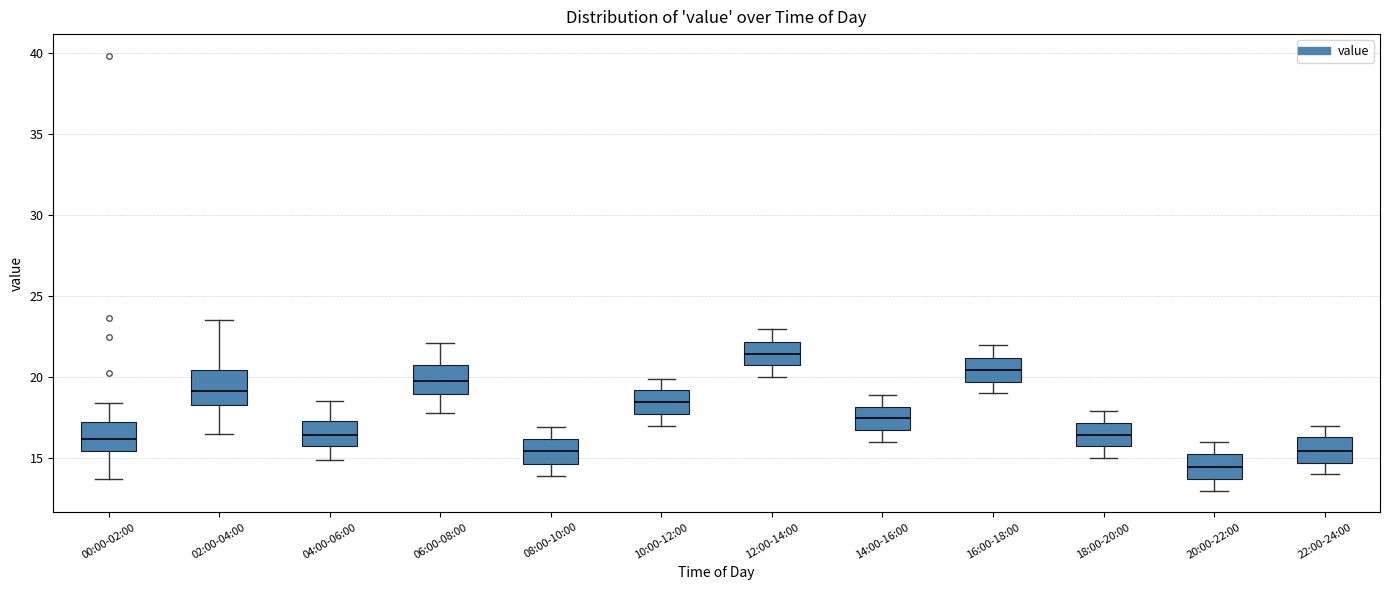

Reading left to right, read every box against the y-axis: the position of its median line, the range the box covers, and the ends of its whiskers. The values are not printed on the chart, so give them approximately, as read against the axis.

00:00-02:00: median 16.0, box 15.5 to 17.0, whiskers 13.5 to 18.5
02:00-04:00: median 19.0, box 18.5 to 20.5, whiskers 16.5 to 23.5
04:00-06:00: median 16.5, box 15.5 to 17.5, whiskers 15.0 to 18.5
06:00-08:00: median 20.0, box 19.0 to 21.0, whiskers 18.0 to 22.0
08:00-10:00: median 15.5, box 14.5 to 16.0, whiskers 14.0 to 17.0
10:00-12:00: median 18.5, box 17.5 to 19.0, whiskers 17.0 to 20.0
12:00-14:00: median 21.5, box 20.5 to 22.0, whiskers 20.0 to 23.0
14:00-16:00: median 17.5, box 16.5 to 18.0, whiskers 16.0 to 19.0
16:00-18:00: median 20.5, box 19.5 to 21.0, whiskers 19.0 to 22.0
18:00-20:00: median 16.5, box 15.5 to 17.0, whiskers 15.0 to 18.0
20:00-22:00: median 14.5, box 13.5 to 15.5, whiskers 13.0 to 16.0
22:00-24:00: median 15.5, box 14.5 to 16.5, whiskers 14.0 to 17.0